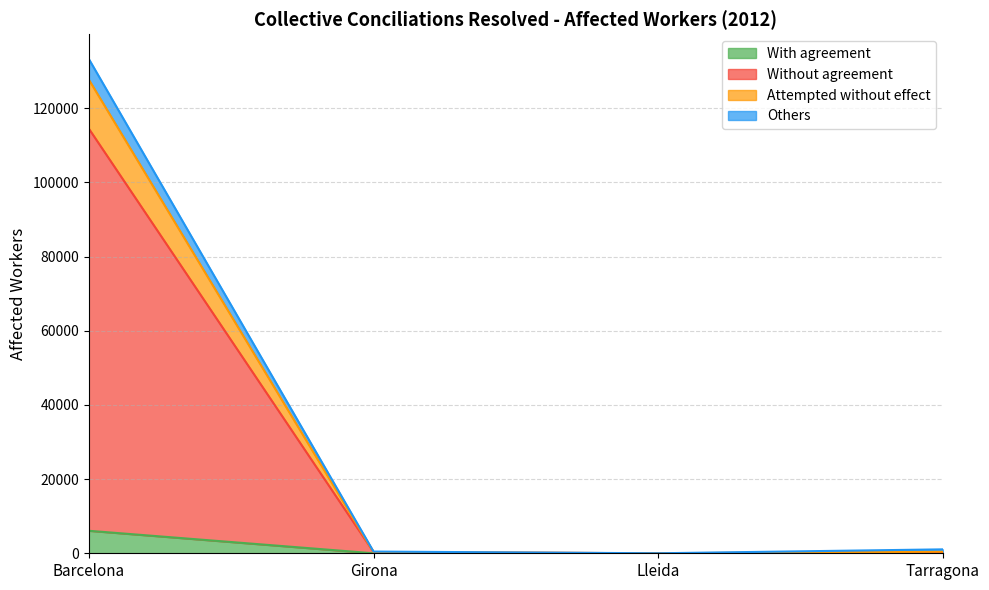

Which label corresponds to the largest value in the chart?

Barcelona